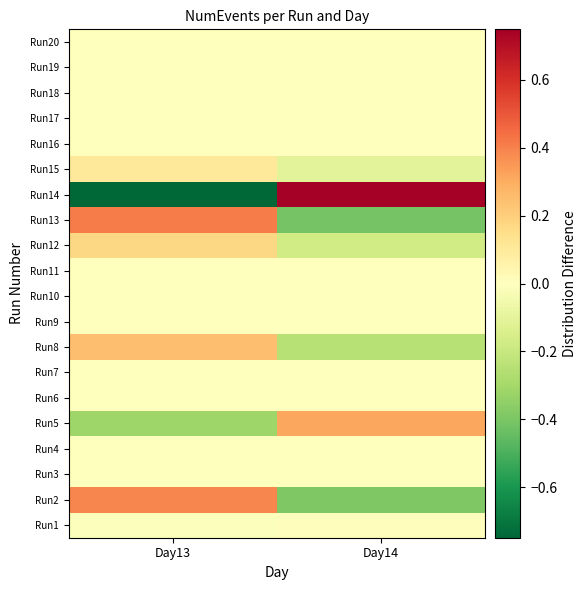

At which category is the sum across all series the highest?

Day13